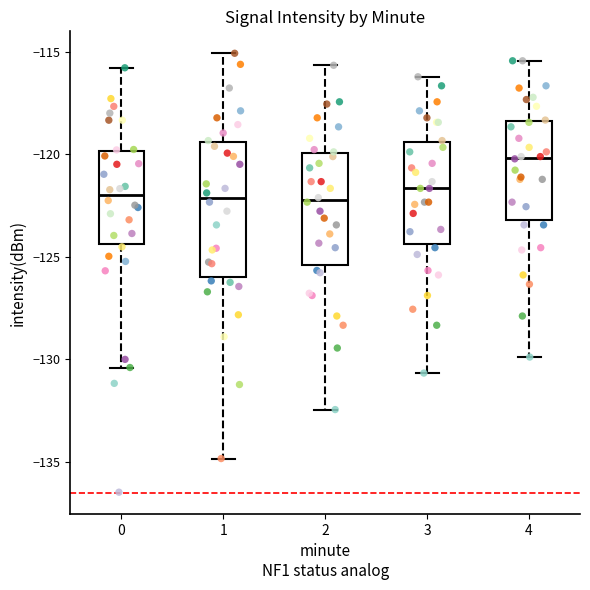

Reading left to right, transcribe this box plot: for each box, give where its median line is, the range the box spans, and where its two whiskers end, as read against the y-axis. The values are not printed on the chart, so give them approximately, as read against the axis.

0: median -122.0, box -124.5 to -120.0, whiskers -130.5 to -116.0
1: median -122.0, box -126.0 to -119.5, whiskers -135.0 to -115.0
2: median -122.0, box -125.5 to -120.0, whiskers -132.5 to -115.5
3: median -121.5, box -124.5 to -119.5, whiskers -130.5 to -116.0
4: median -120.0, box -123.0 to -118.5, whiskers -130.0 to -115.5